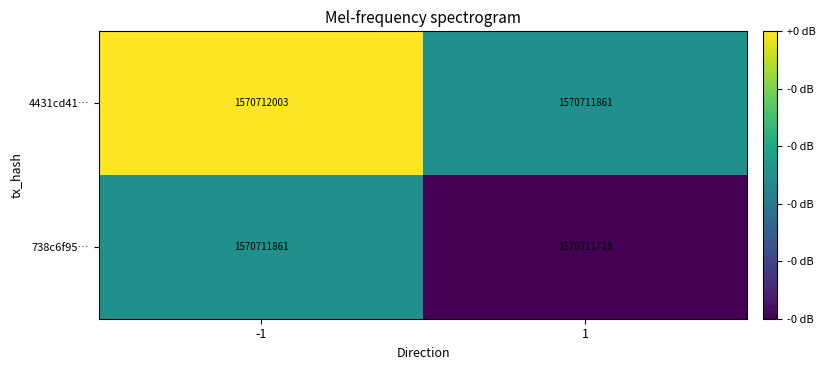

How many series are shown in this chart?

2